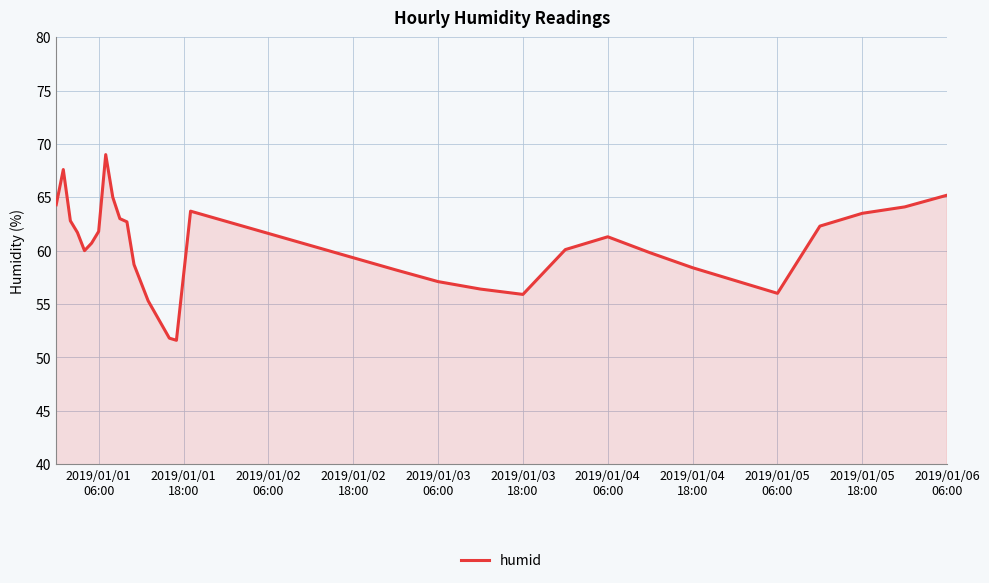

What is the difference between the maximum and minimum values?

17.4